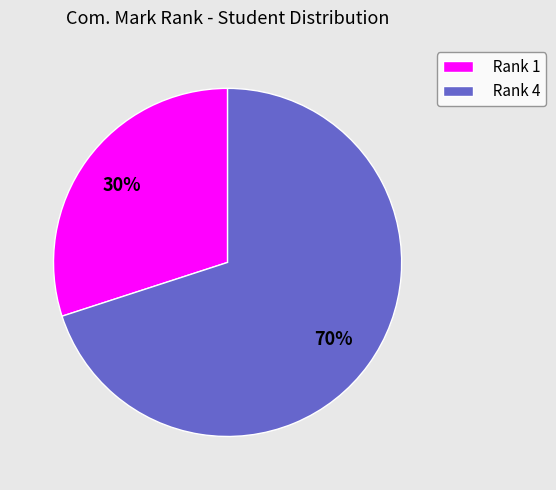

Does any single category account for the majority?

Yes